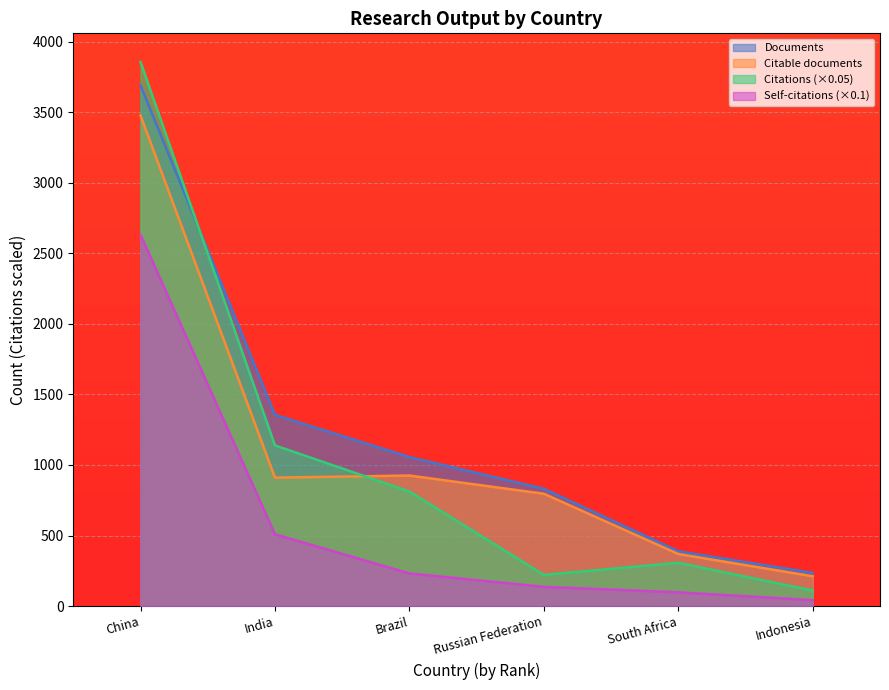

At which label is Citable documents closest to 1844?

Brazil